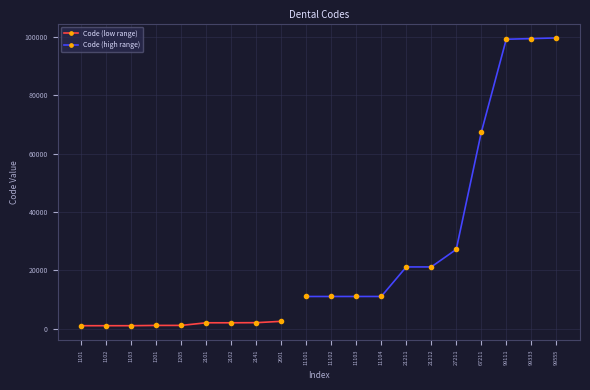

Which label corresponds to the smallest value in the chart?

1101